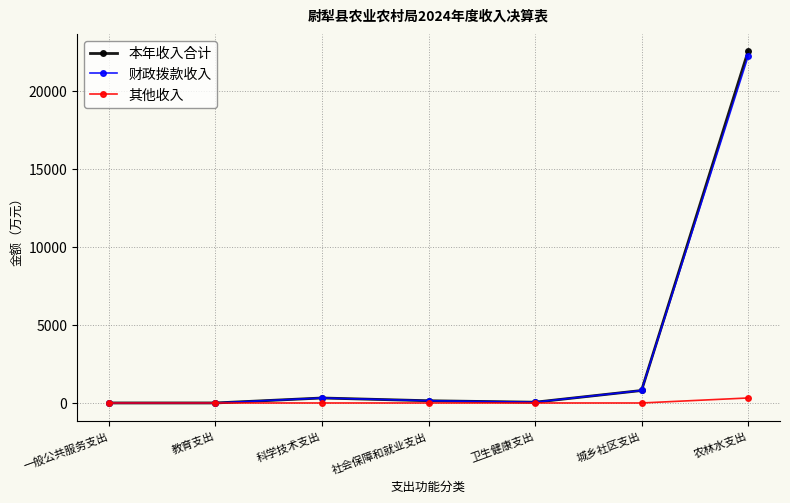

At how many categories does at least one series exceed 5282?

1